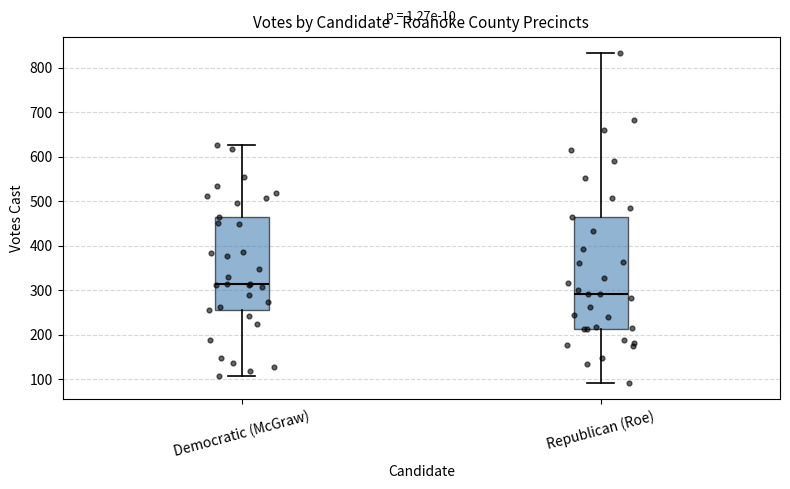

Which box's median line is the highest?

Democratic (McGraw)